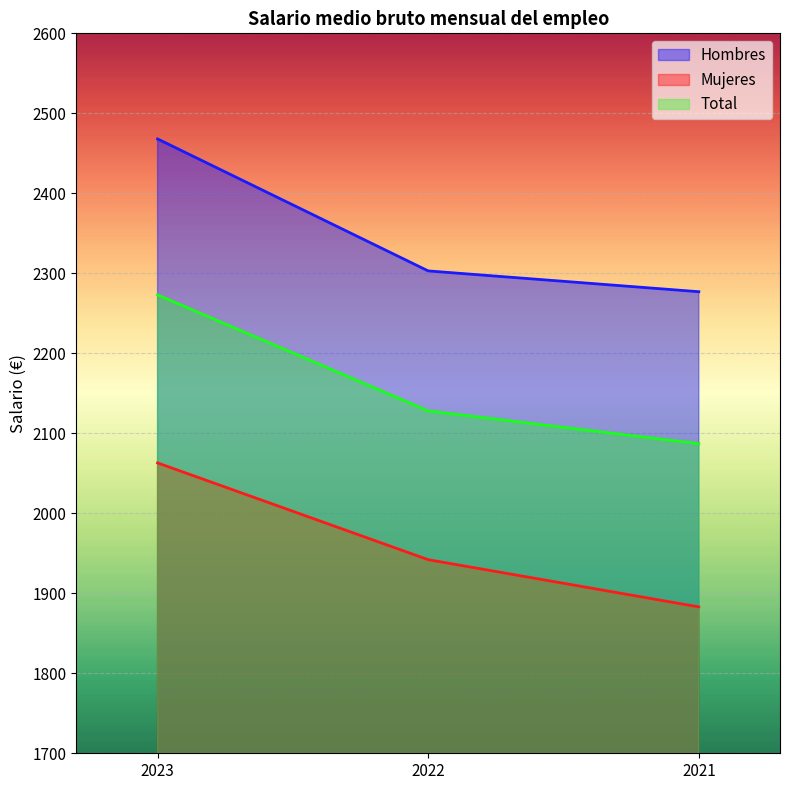

List the series in order of their overall mean, highest first.

Hombres, Total, Mujeres